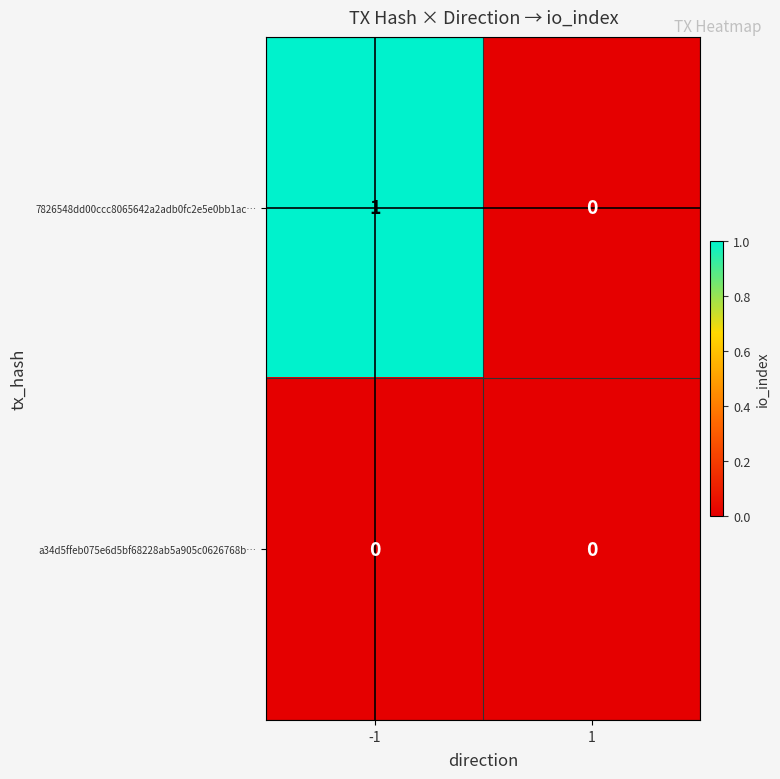

Is the value of 7826548dd00ccc8065642a2adb0fc2e5e0bb1ac… at -1 greater than the value of a34d5ffeb075e6d5bf68228ab5a905c0626768b… at -1?

Yes